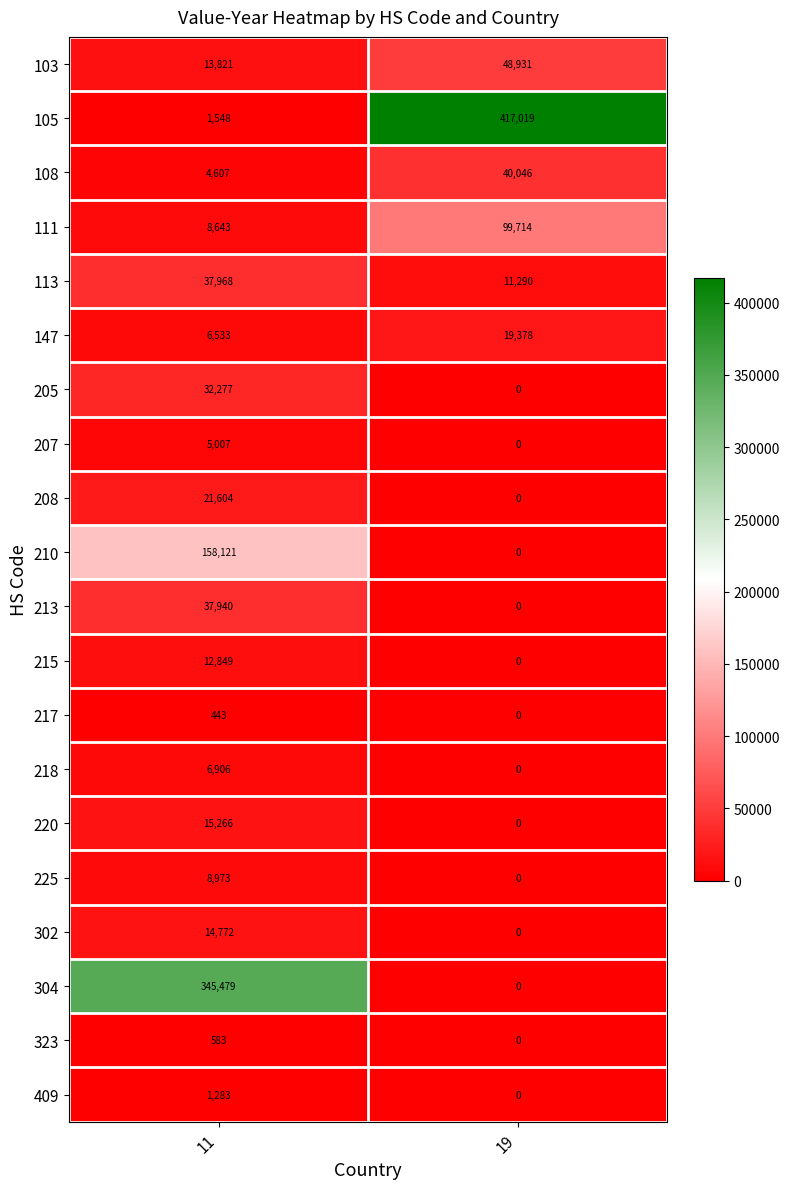

What is the maximum value shown in the chart?

417019